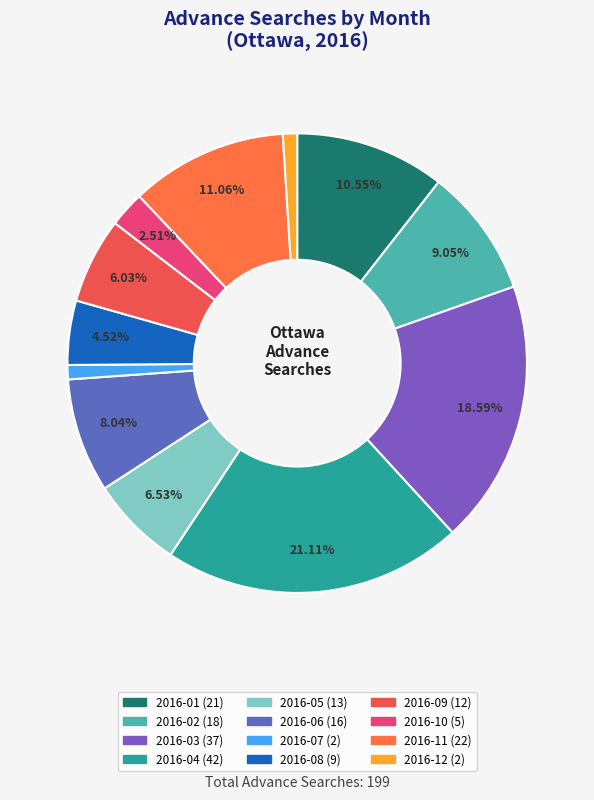

True or false: 2016-11 accounts for 24% of the total.

False